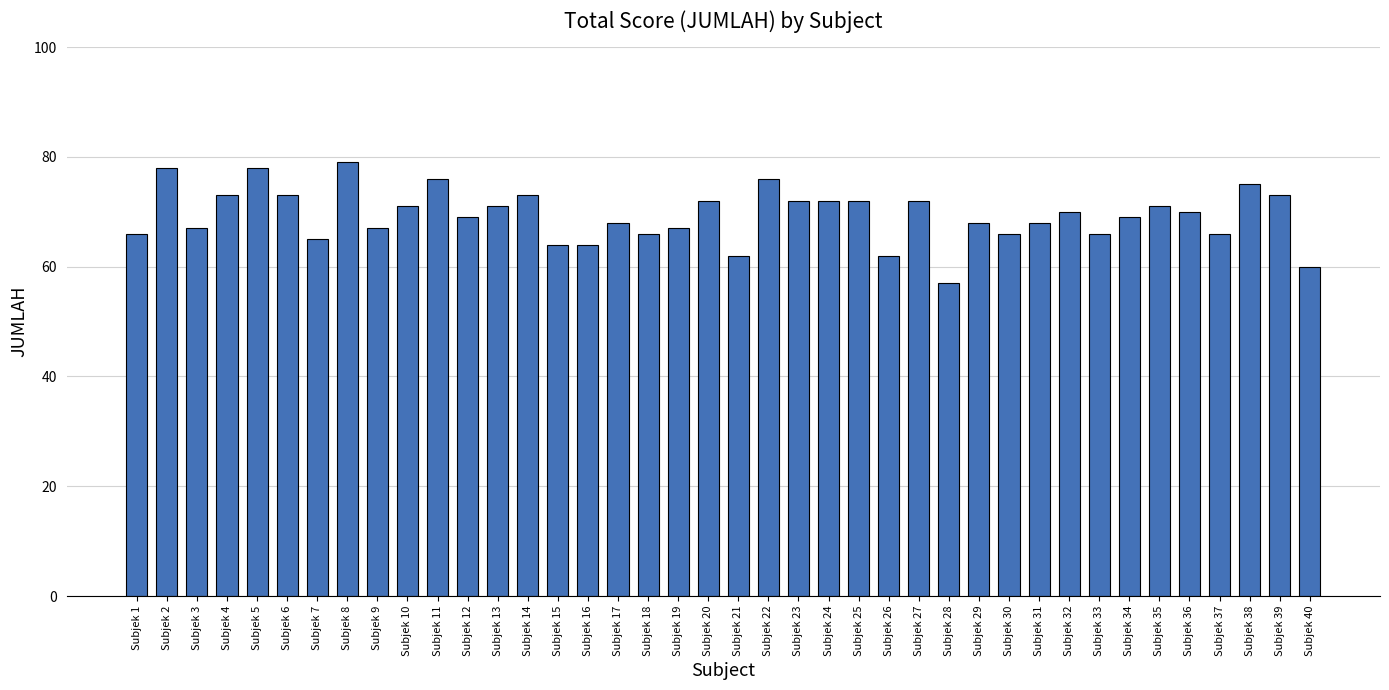

Is it true that the value at Subjek 9 is 89?

False